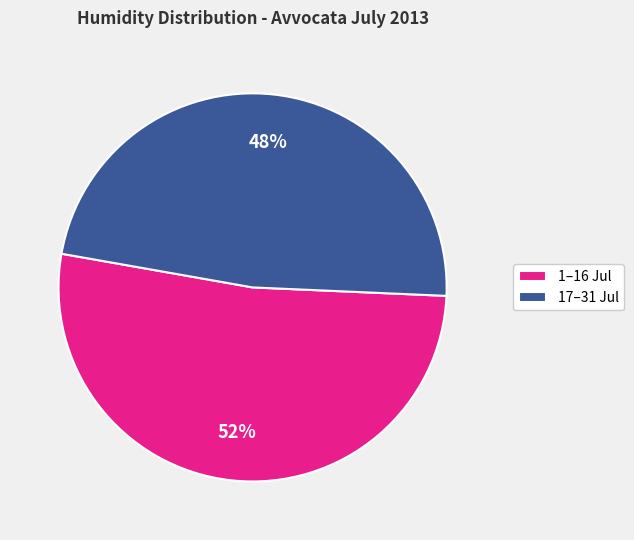

Which category has the smallest portion of the pie?

17–31 Jul